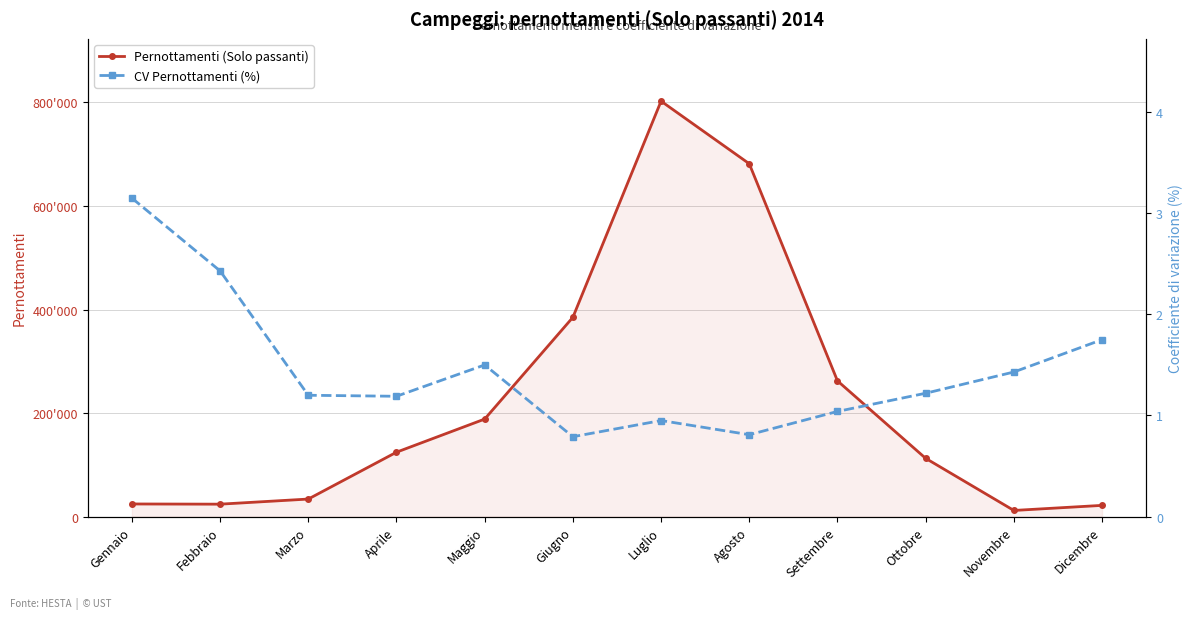

Which category has the lowest value in the Pernottamenti (Solo passanti) series?

Novembre